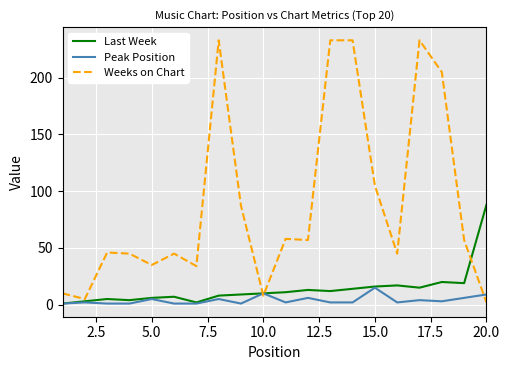

Which series has the largest range (max minus min)?

Weeks on Chart